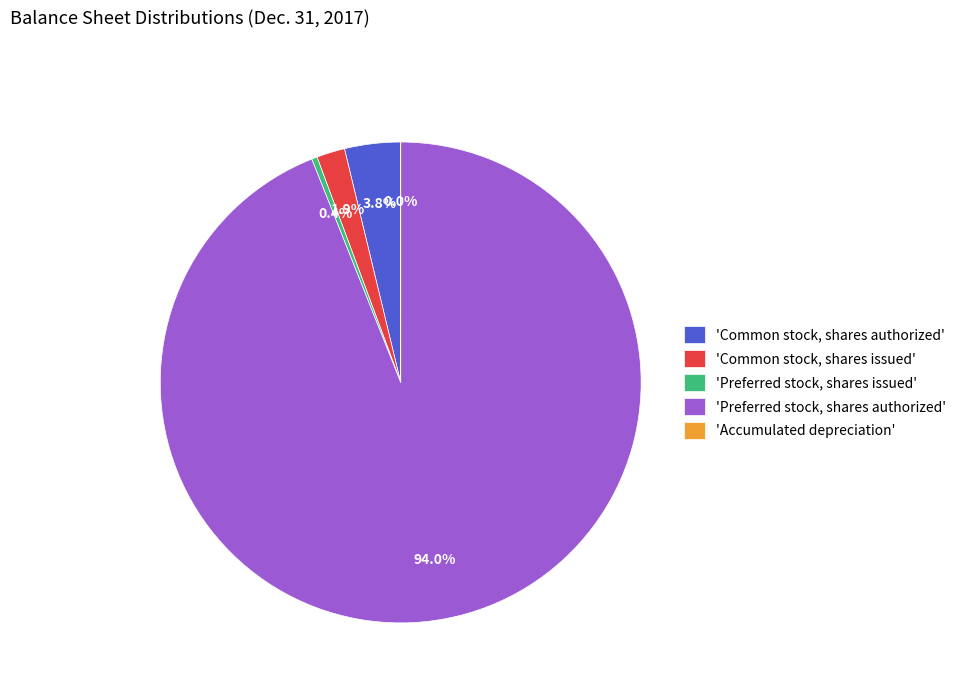

Which category accounts for the majority?

'Preferred stock, shares authorized'